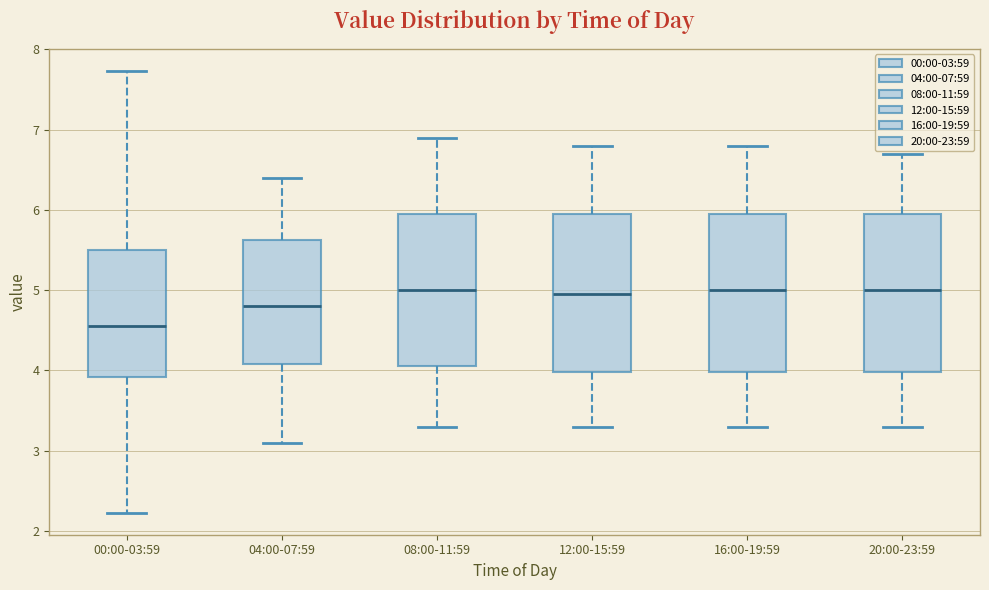

Which box has the lowest median line?

00:00-03:59